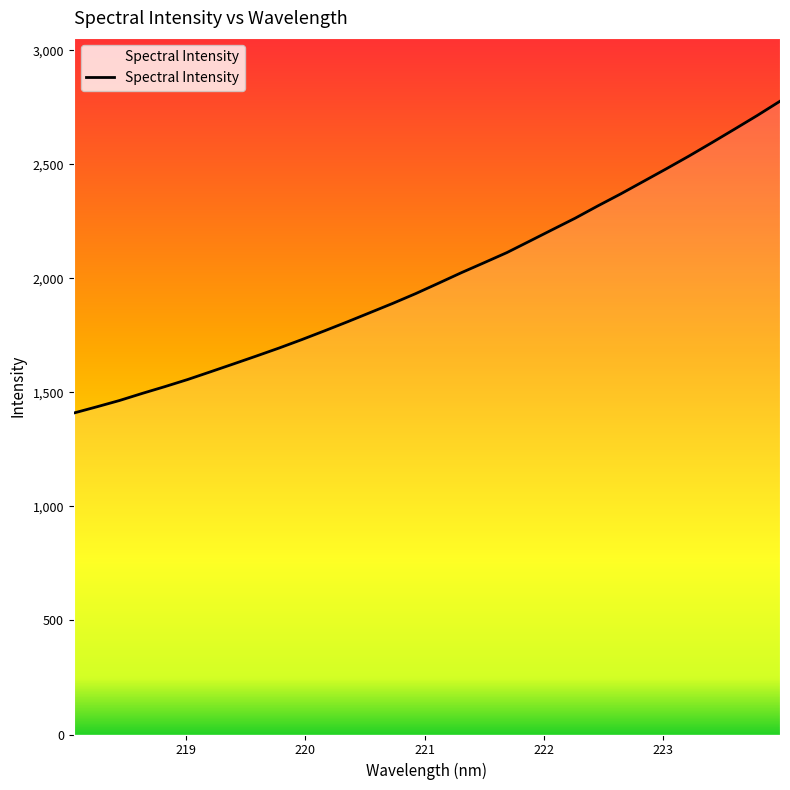

What is the minimum value shown in the chart?

1409.4